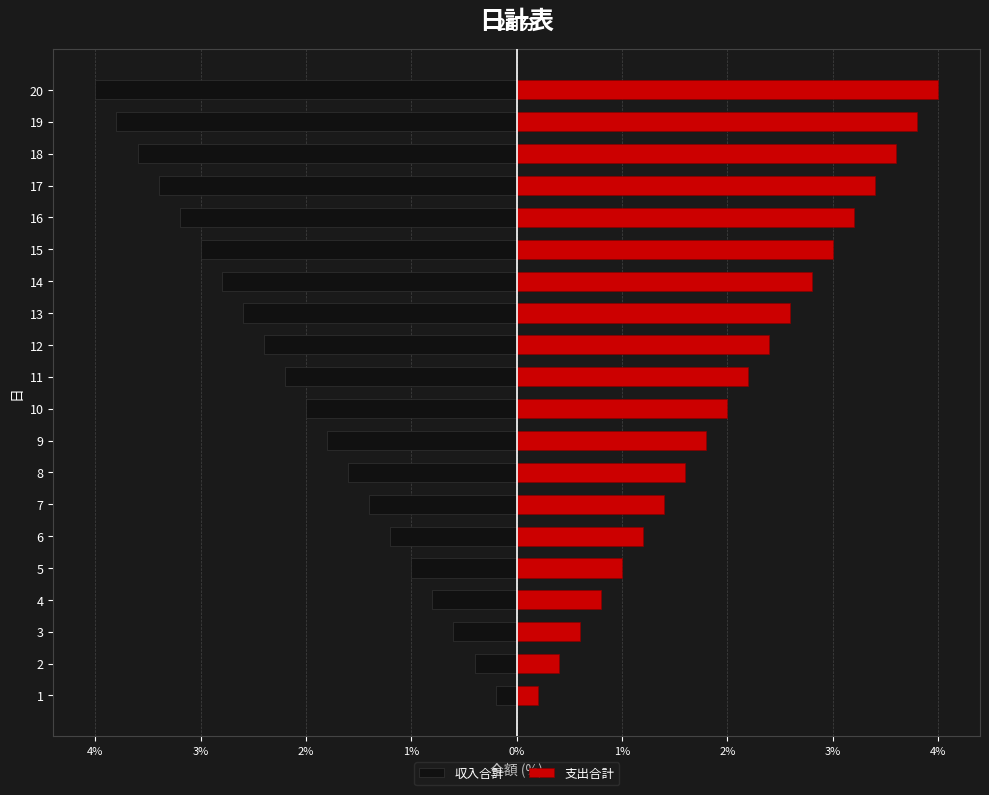

The 収入合計 series shows -1.2 at 6. True or false?

True